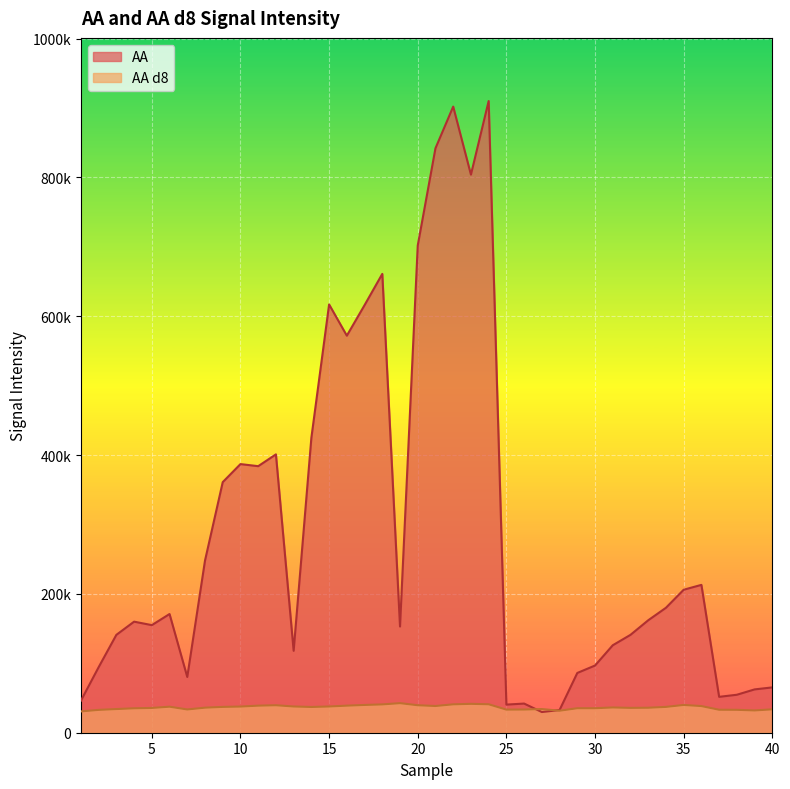

What is the difference between the maximum and minimum values in the AA d8 series?

11900